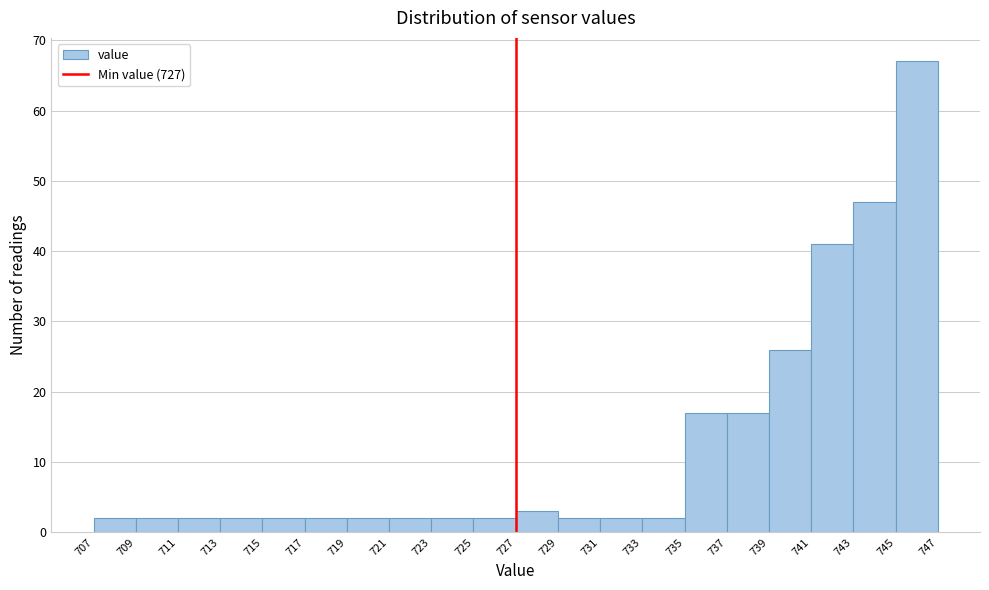

Which range on the x-axis has the tallest bar?

745 to 747